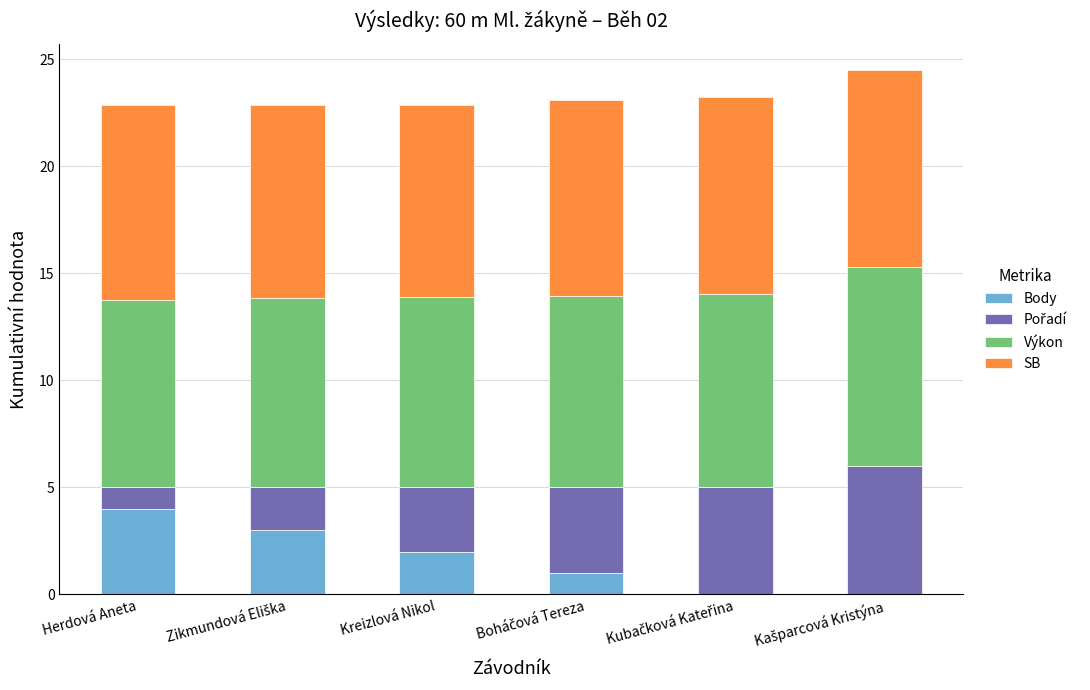

At which label does Body reach its peak?

Herdová Aneta